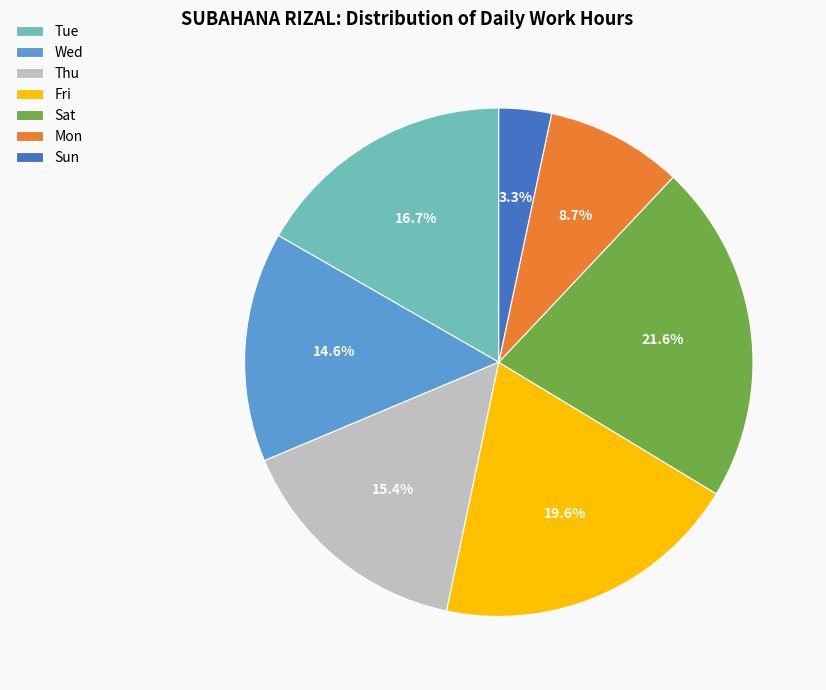

Is the sum of Fri and Mon greater than half?

No